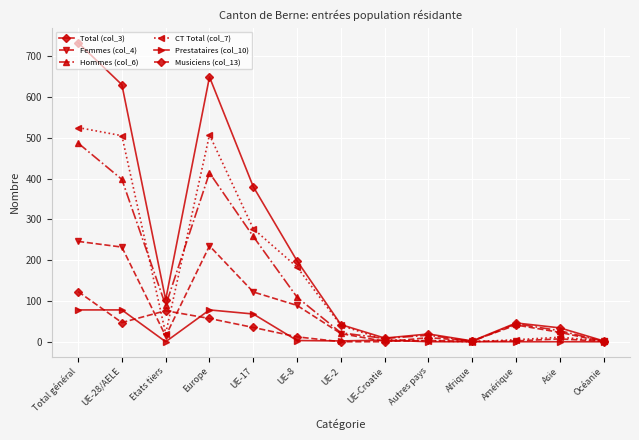

Where is the first local minimum for CT Total (col_7)?

Etats tiers